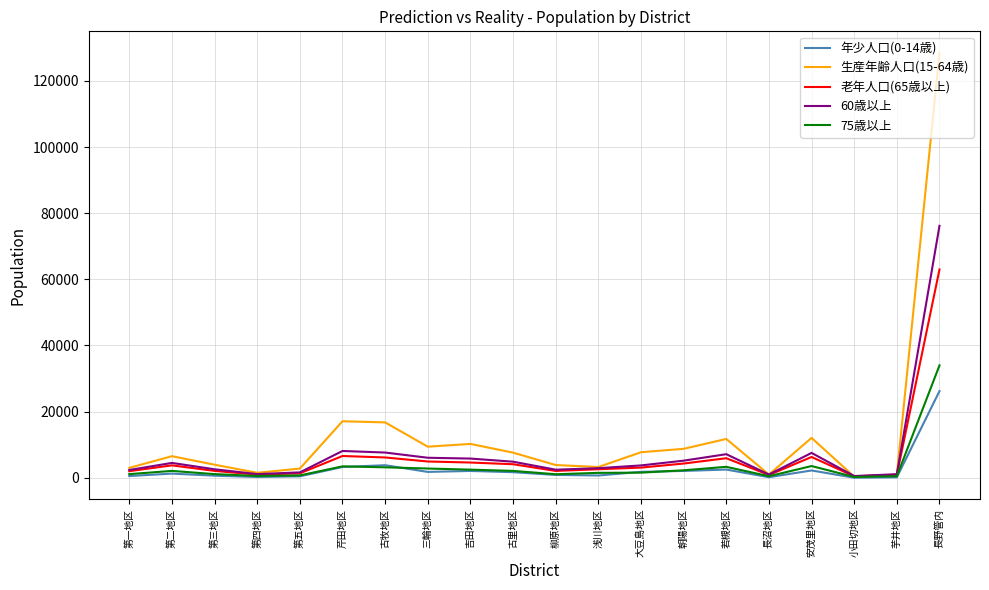

The 60歳以上 series shows 1082 at 芋井地区. True or false?

True